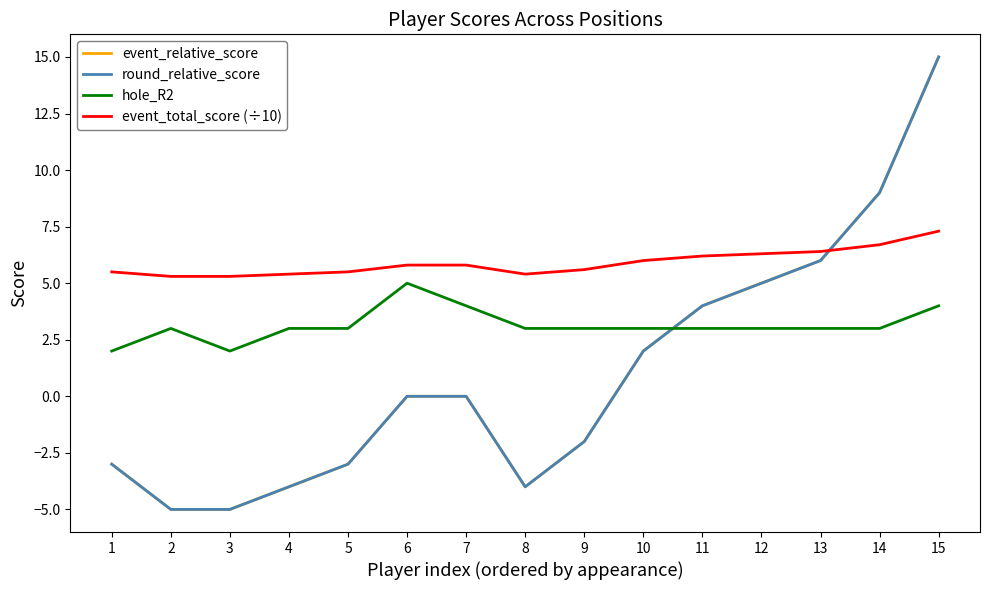

Between which two adjacent categories do event_relative_score and event_total_score (÷10) first intersect?

13 and 14